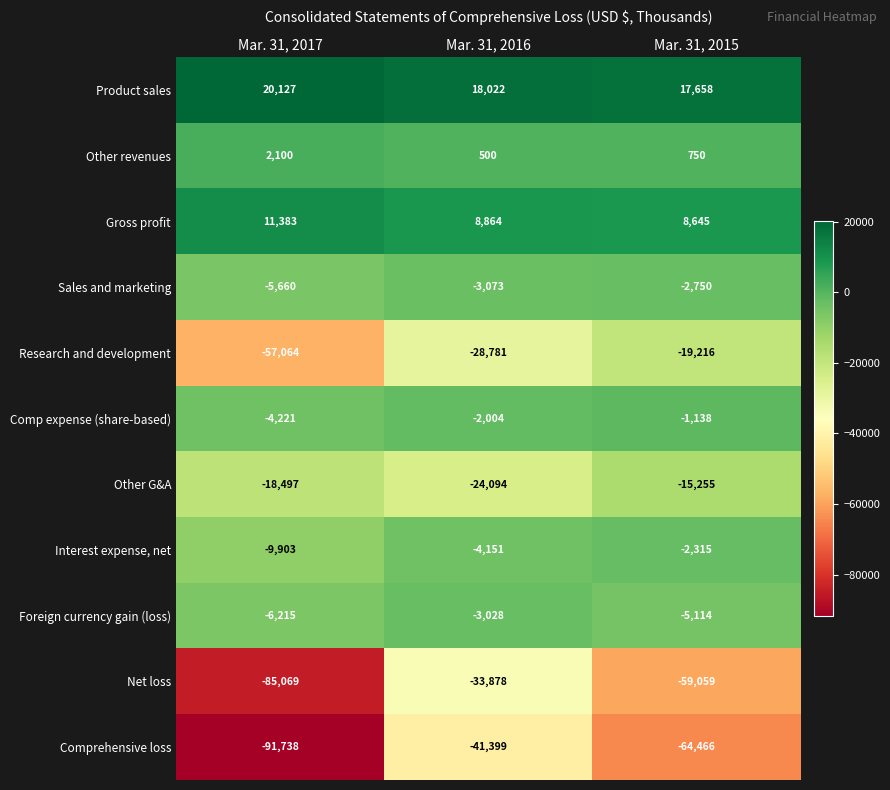

What is the spread (max minus min) of values at Mar. 31, 2017?

111865